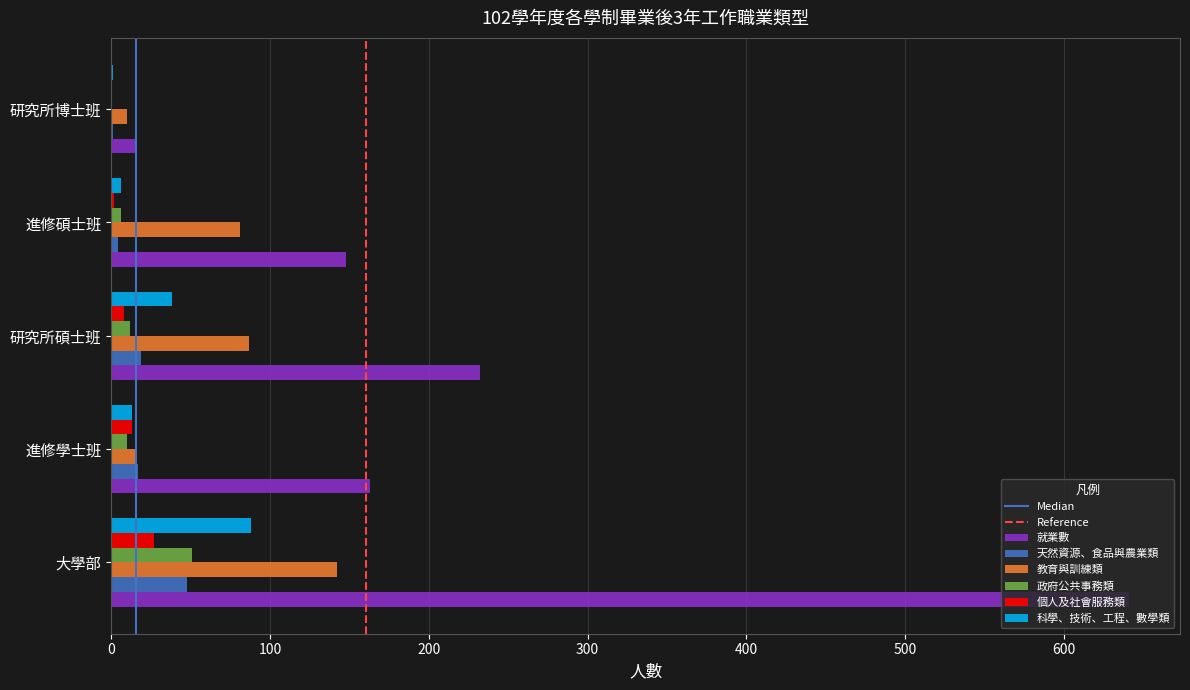

At which category is the sum across all series the highest?

大學部